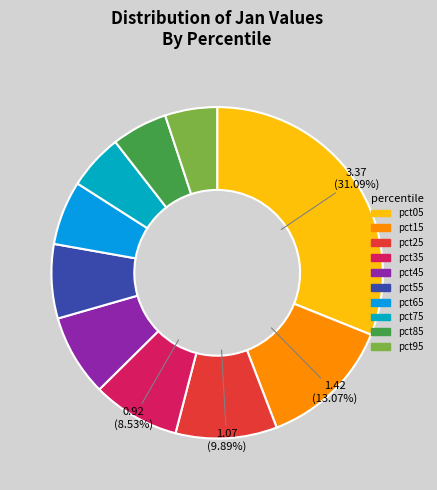

Is there any slice that represents more than half of the pie?

No